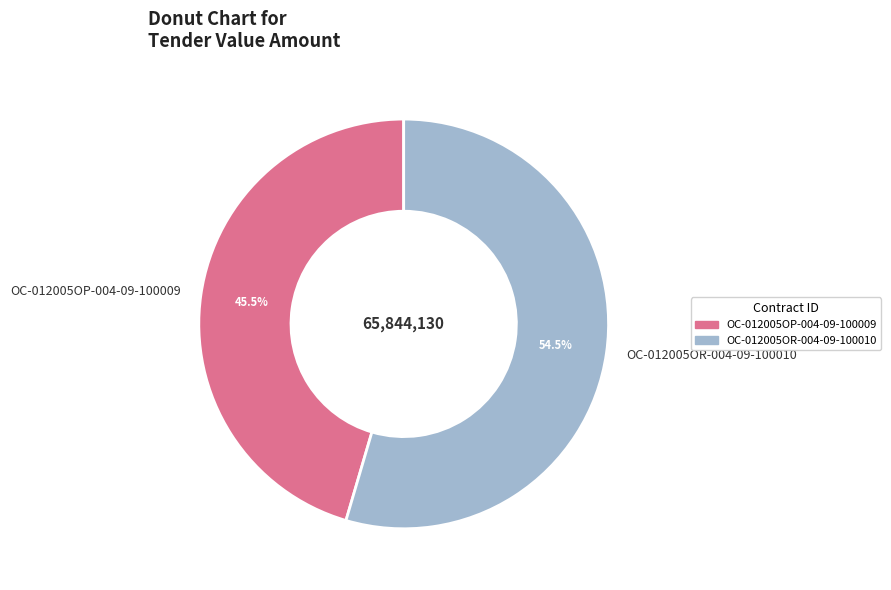

What is the ratio of the value at OC-012005OP-004-09-100009 to the value at OC-012005OR-004-09-100010?

0.8